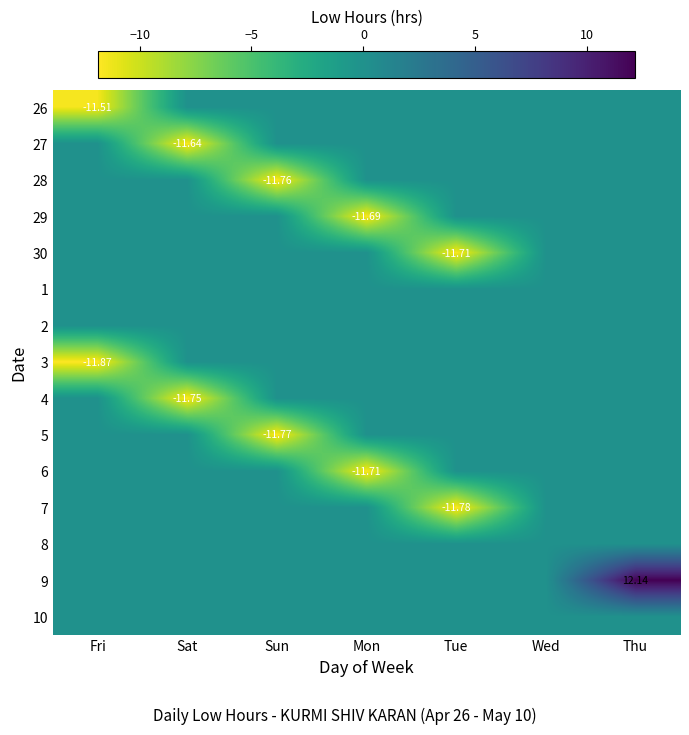

Where is 7 nearest to the value -5?

Fri